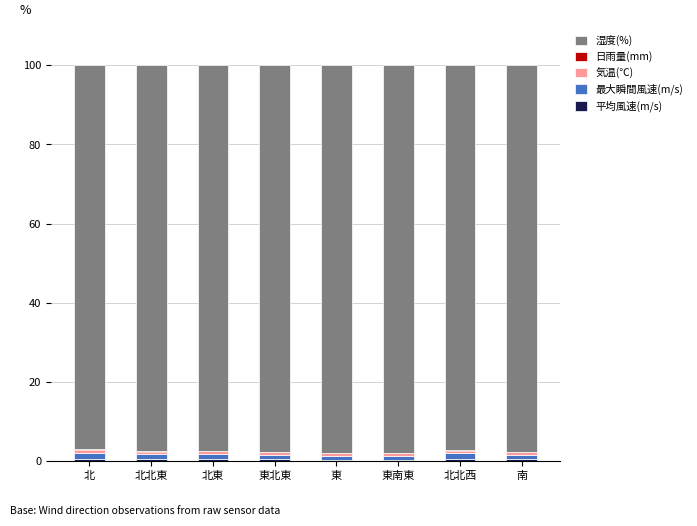

Are the bars grouped side by side (vs. stacked)?

No